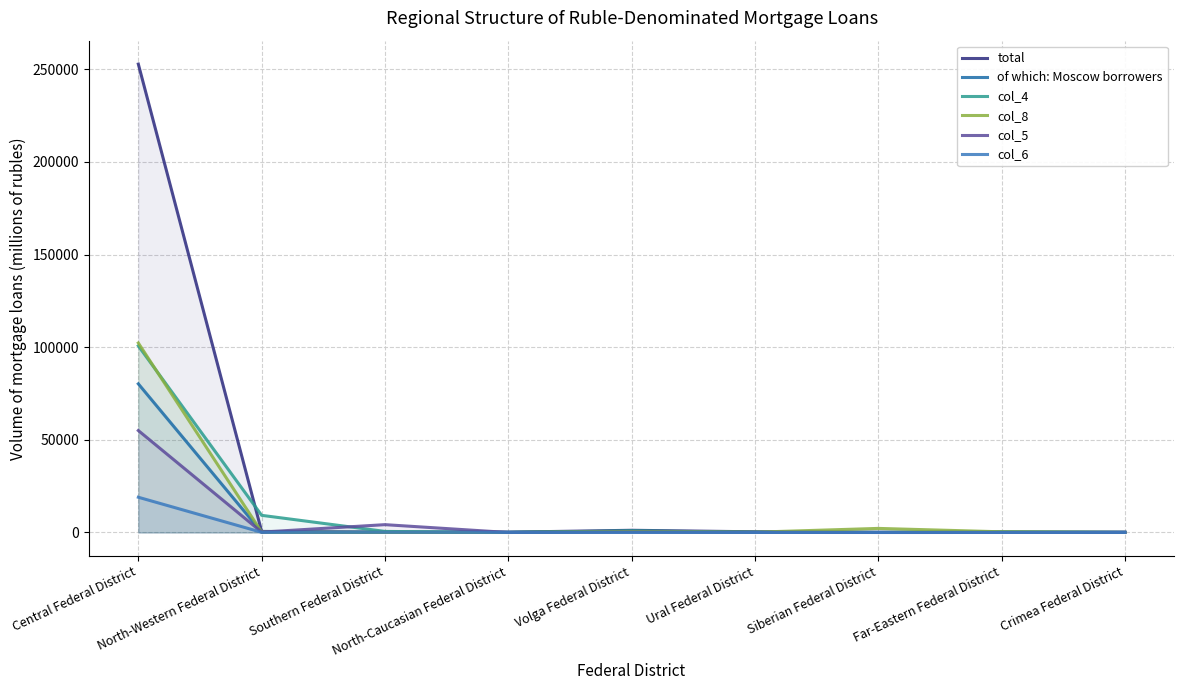

Where does the col_8 series first go above 220?

Central Federal District